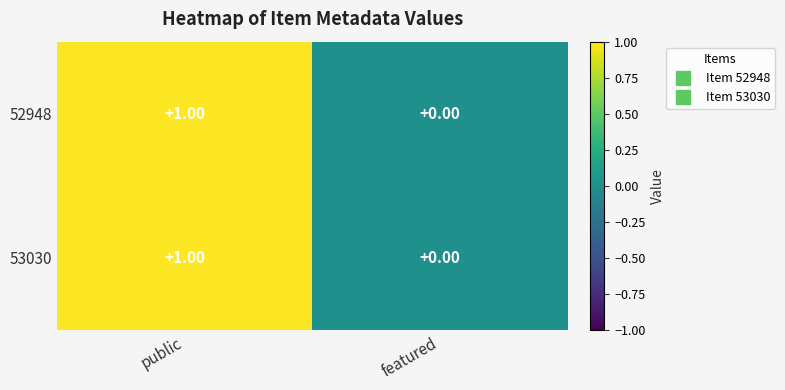

At which label is 53030 closest to 0?

featured